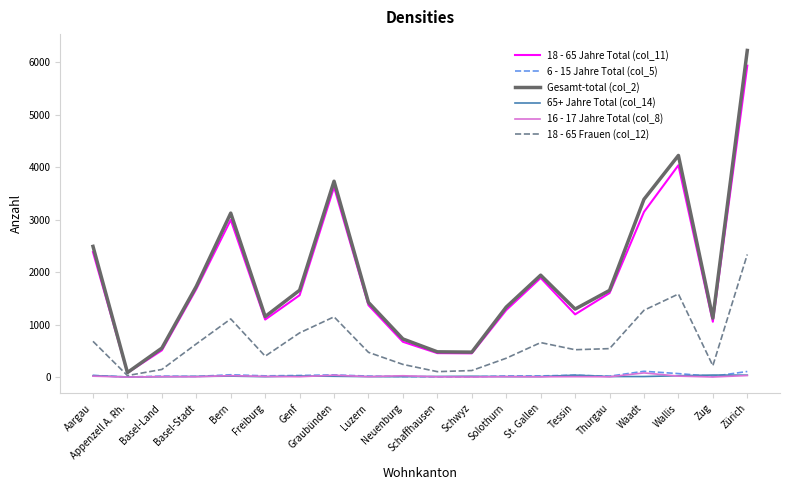

What is the greatest value displayed?

6226